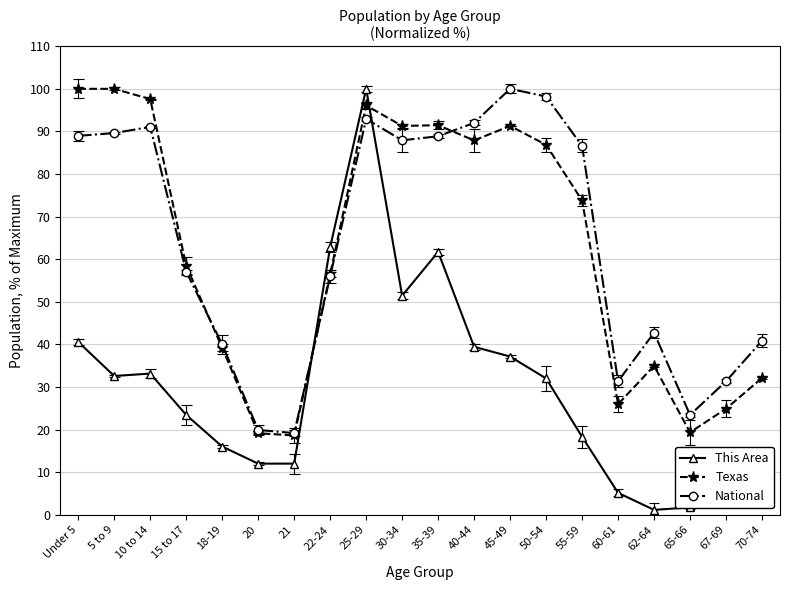

What is the difference between the highest and lowest values at 55-59?

68.3